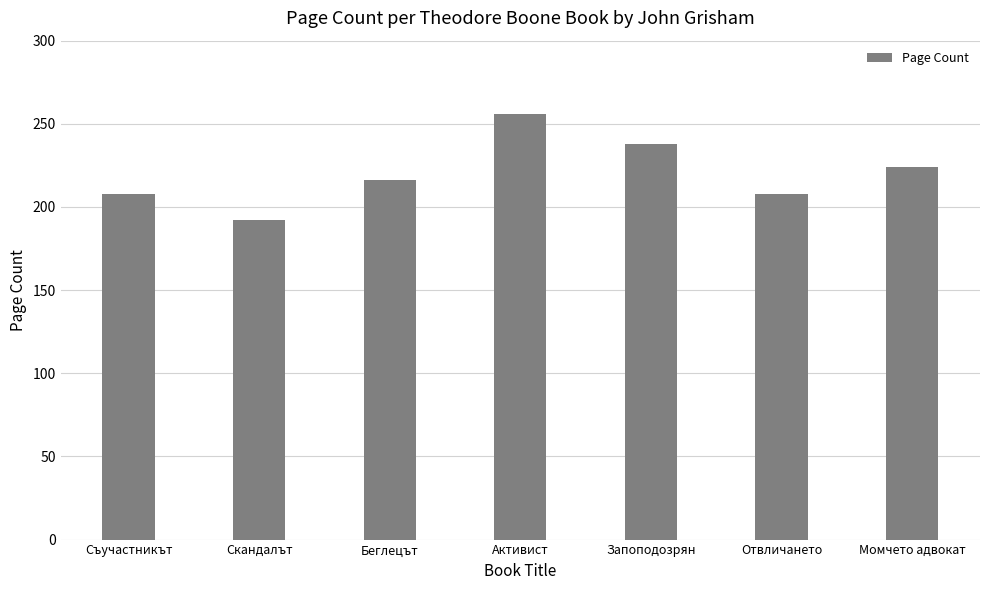

What is the ratio of the value at Съучастникът to the value at Беглецът?

1.0